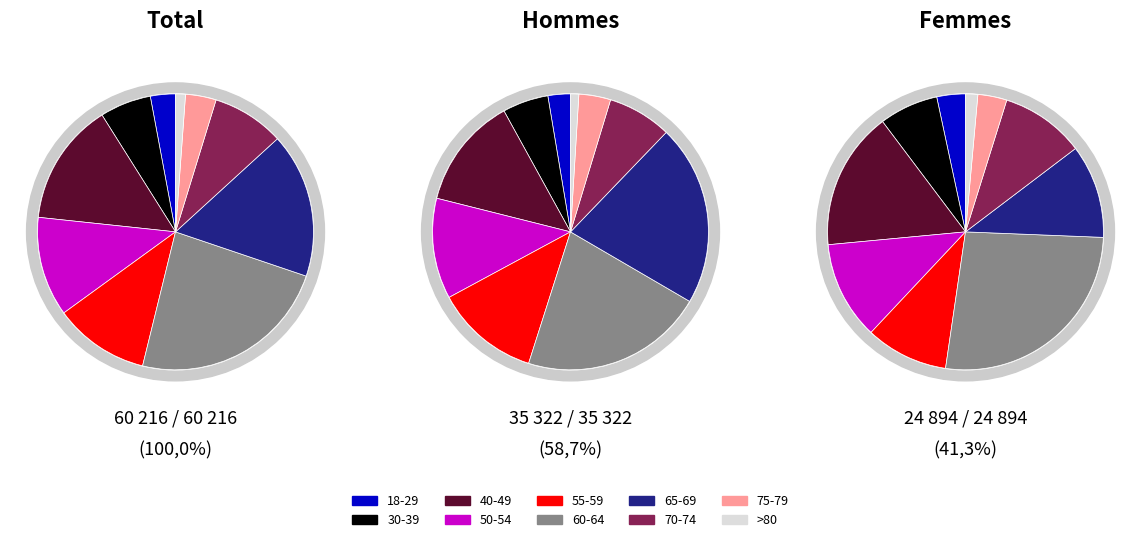

Is there a majority slice in this chart?

No